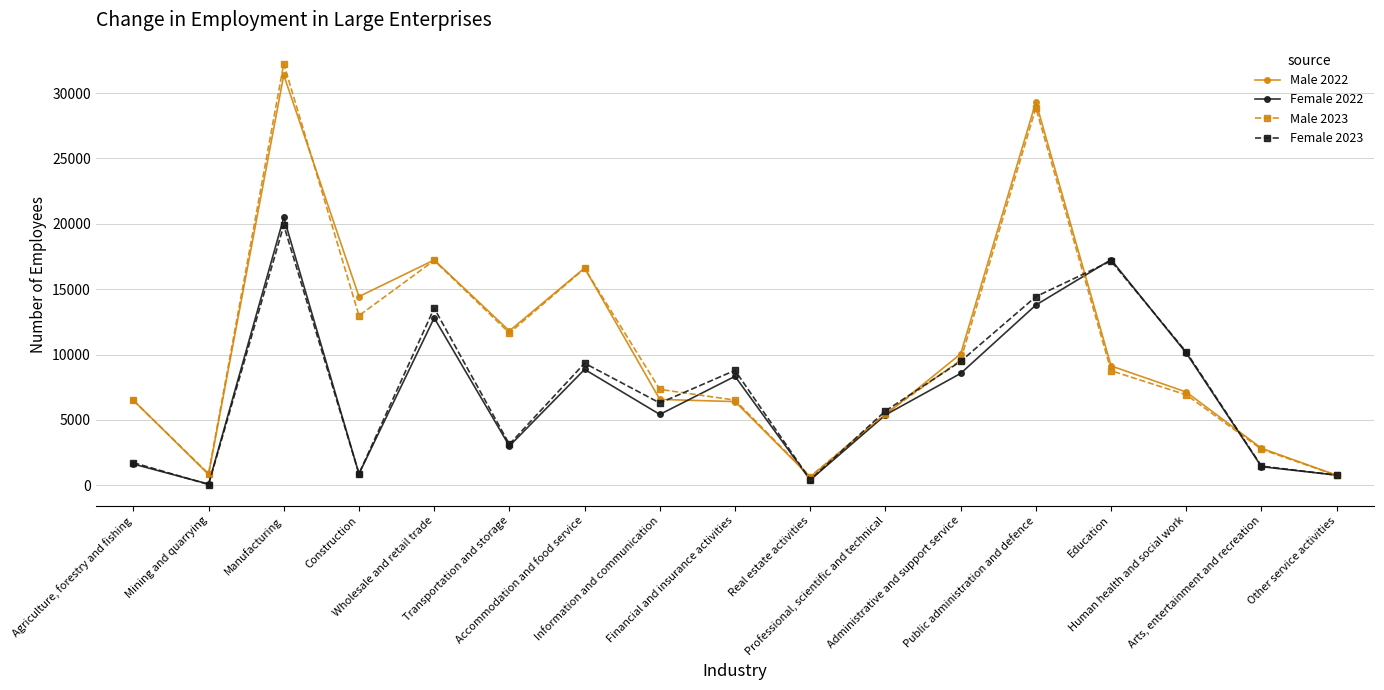

What is the total value across all series at Information and communication?

25608